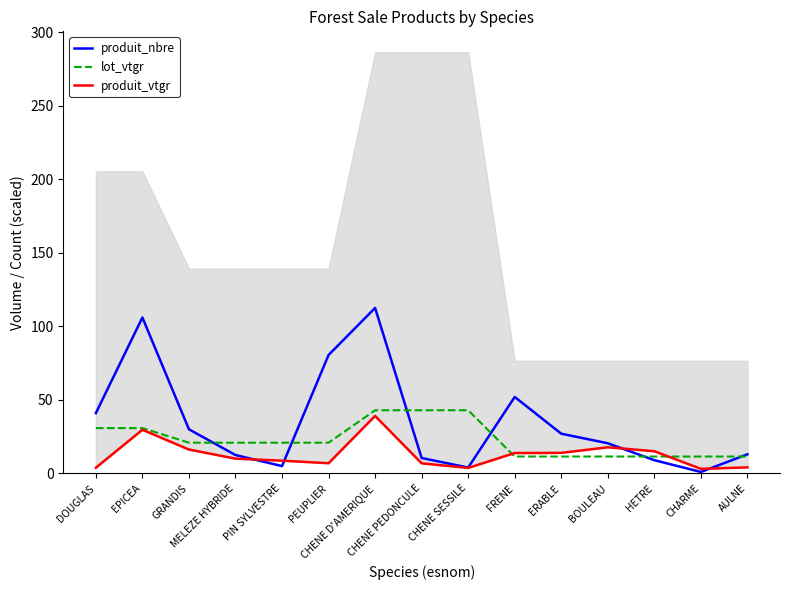

What is the lowest value of the lot_vtgr series?

11.5